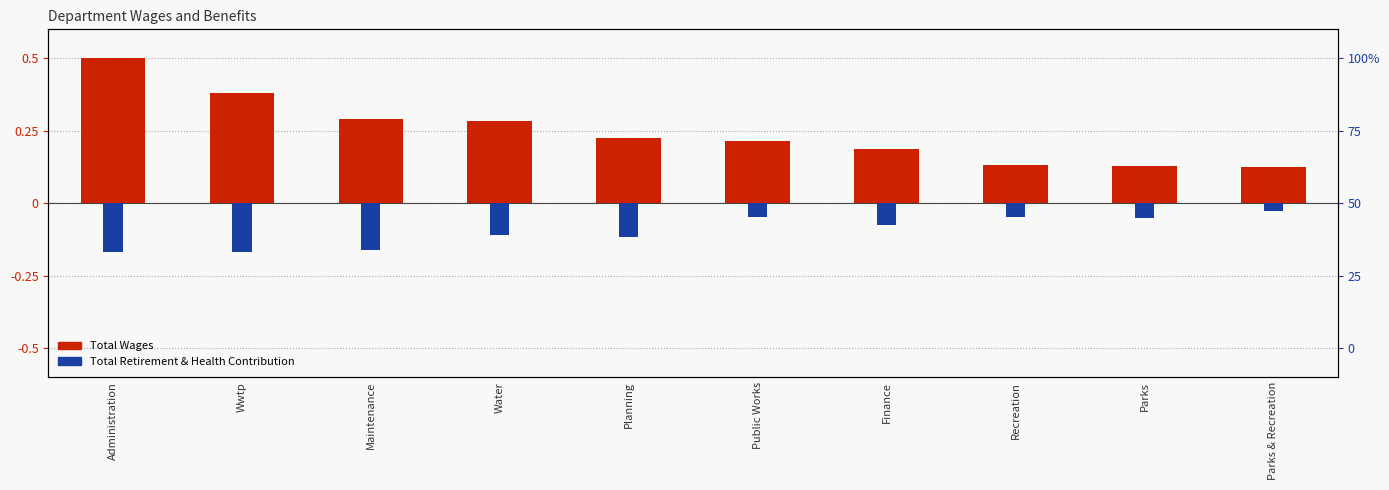

What is the difference between the maximum and minimum values in the Total Wages series?

0.4